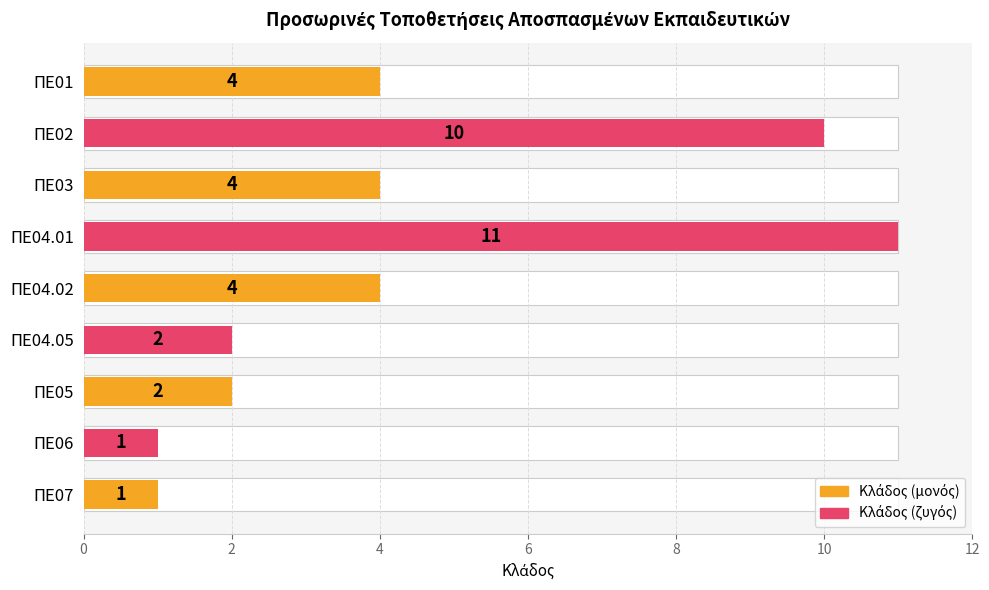

Are the bars grouped side by side (vs. stacked)?

No